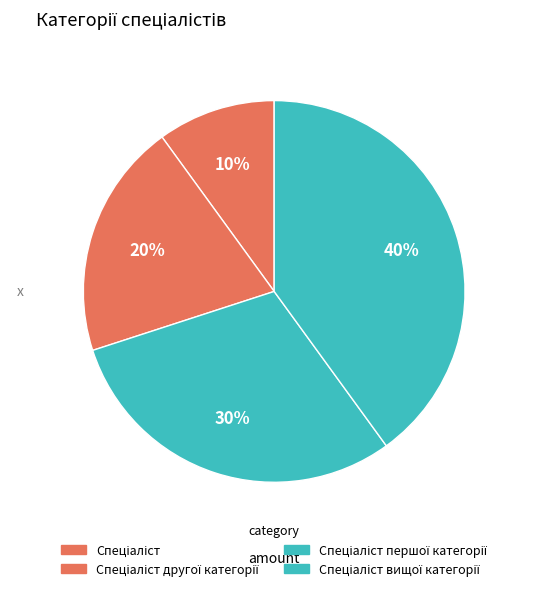

What is the change in value from Спеціаліст другої категорії to Спеціаліст вищої категорії?

+2